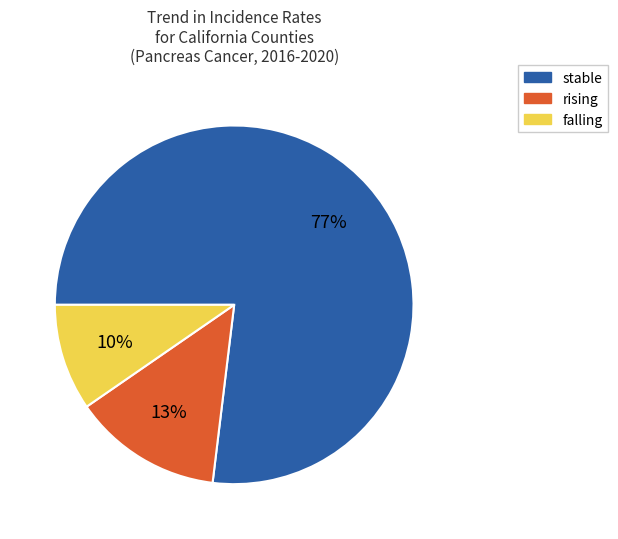

Which slice is the smallest?

falling